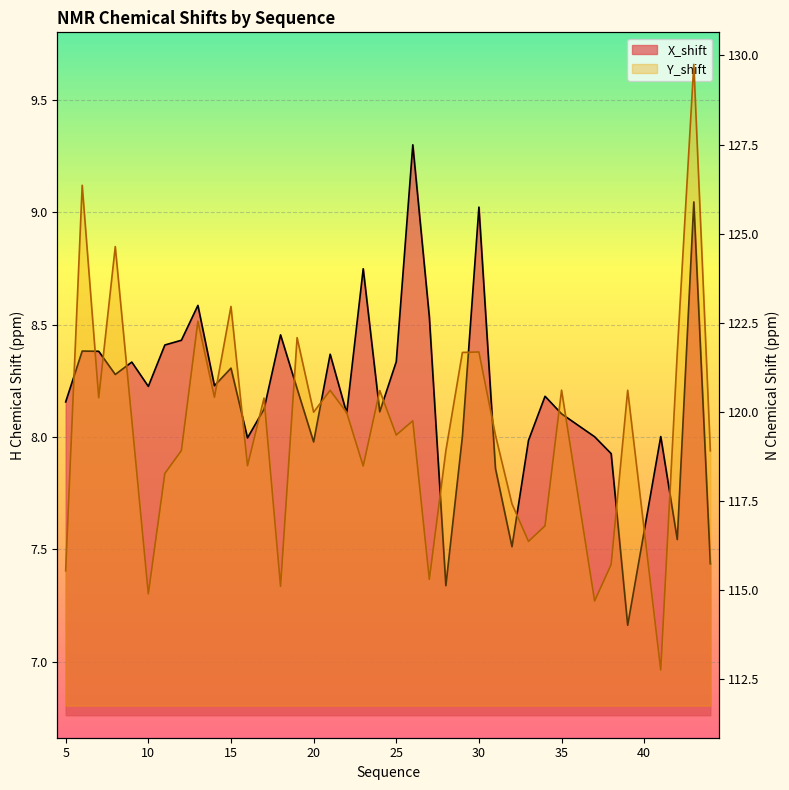

True or false: Y_shift and X_shift cross at least once.

False